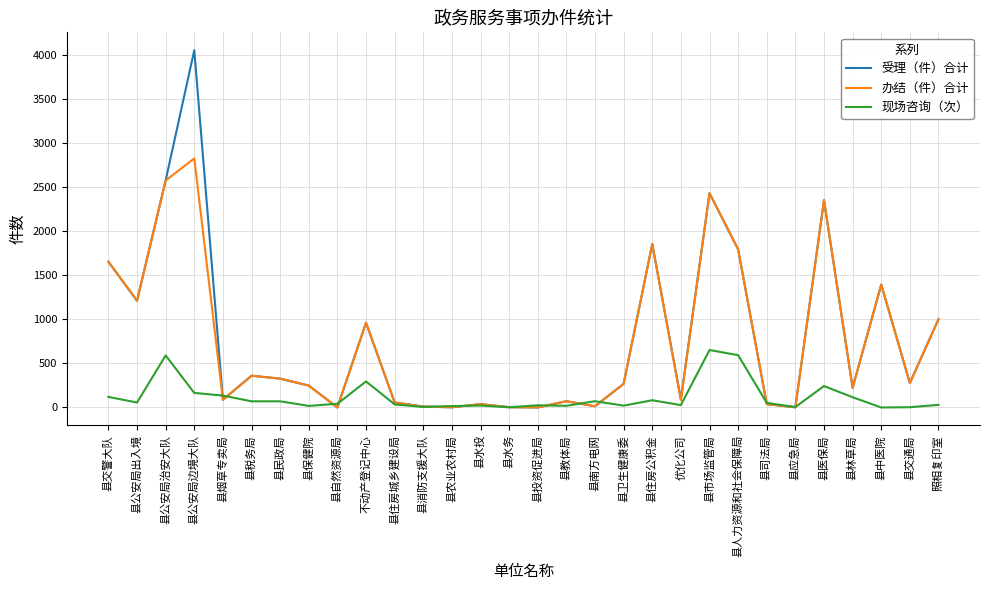

True or false: 受理（件）合计 has a value of 2428 at 县市场监管局.

True